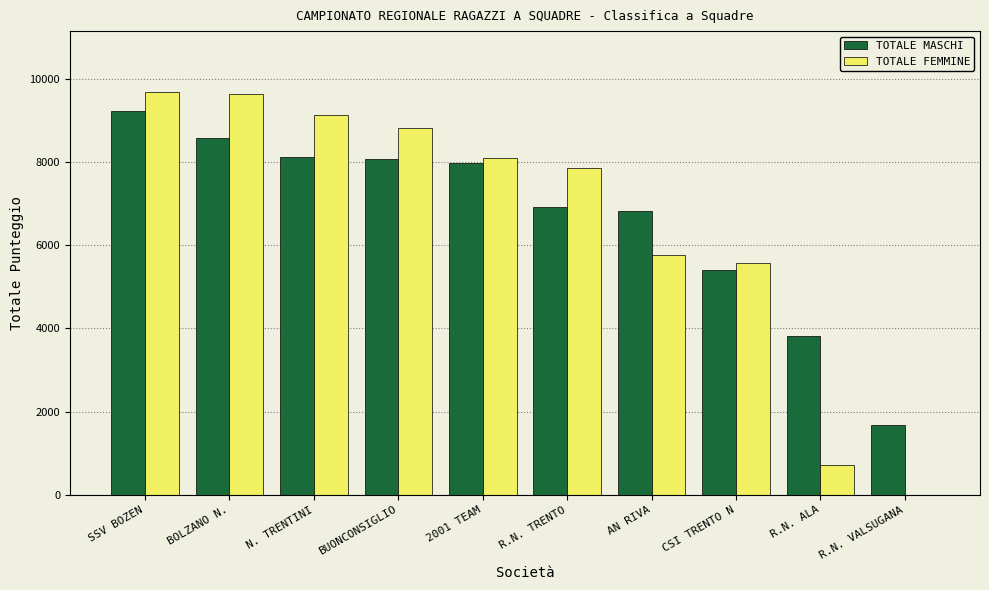

What is the sum of all TOTALE FEMMINE values?

65303